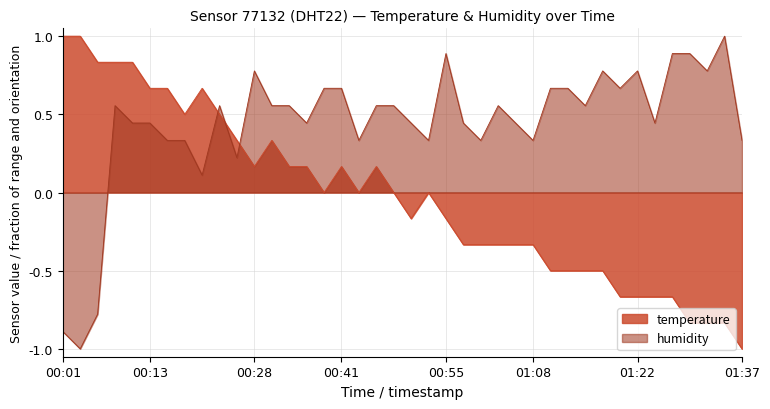

What is the difference between the temperature values at 01:00 and 01:37?

0.7